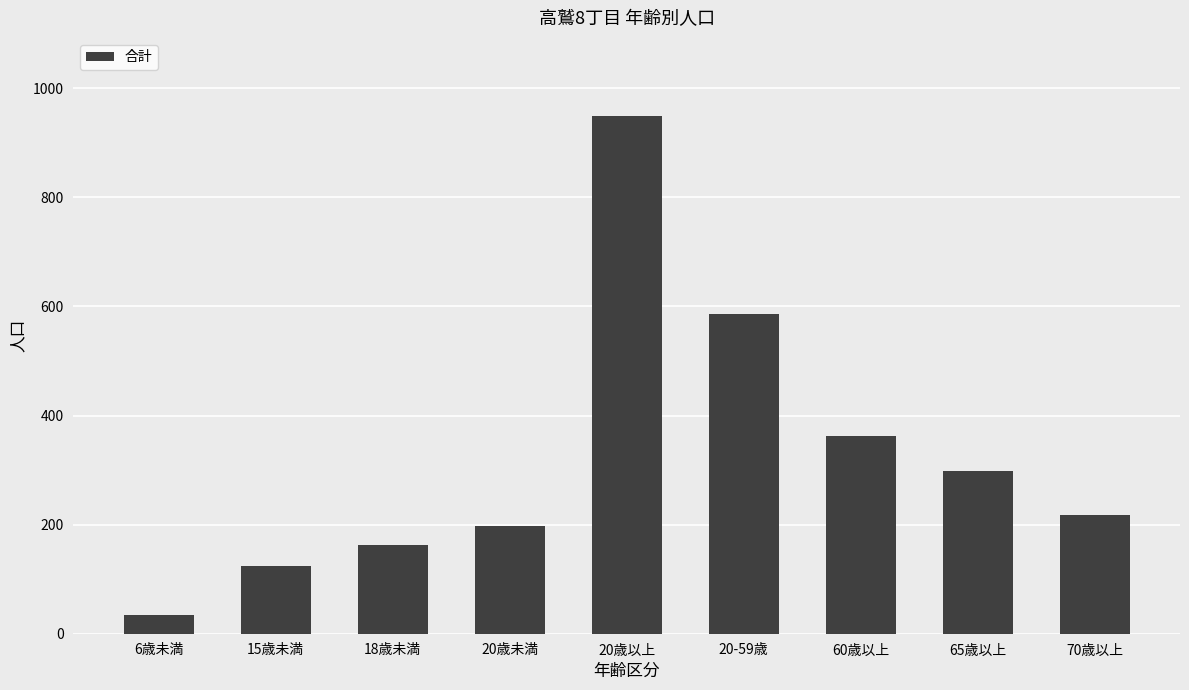

Reading left to right, transcribe all the data shown in this chart.

34	124	163	197	950	587	363	299	218